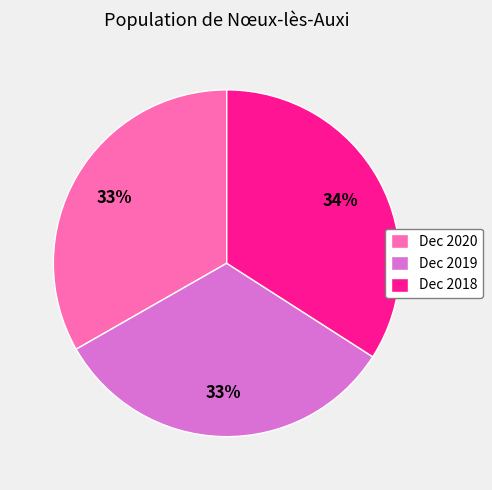

To the nearest percent, what is the combined percentage of Dec 2019 and Dec 2020?

66%